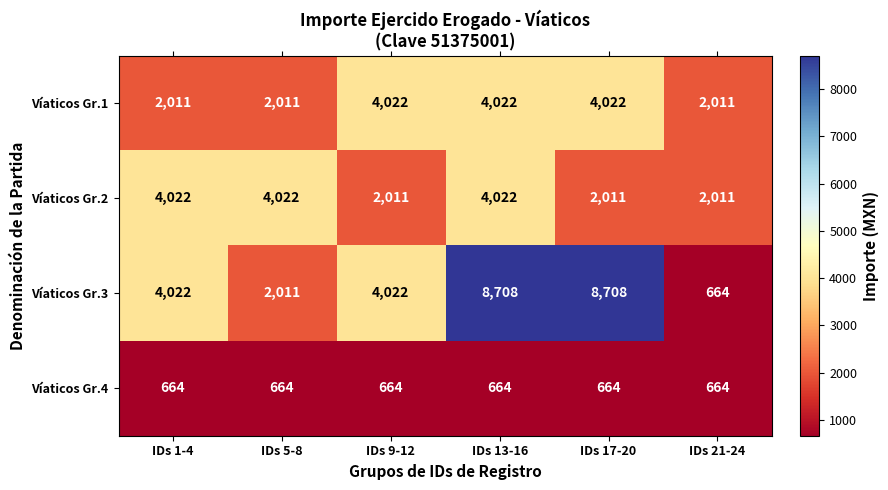

What is the difference between the second highest and second lowest values in the Víaticos Gr.3 series?

6697